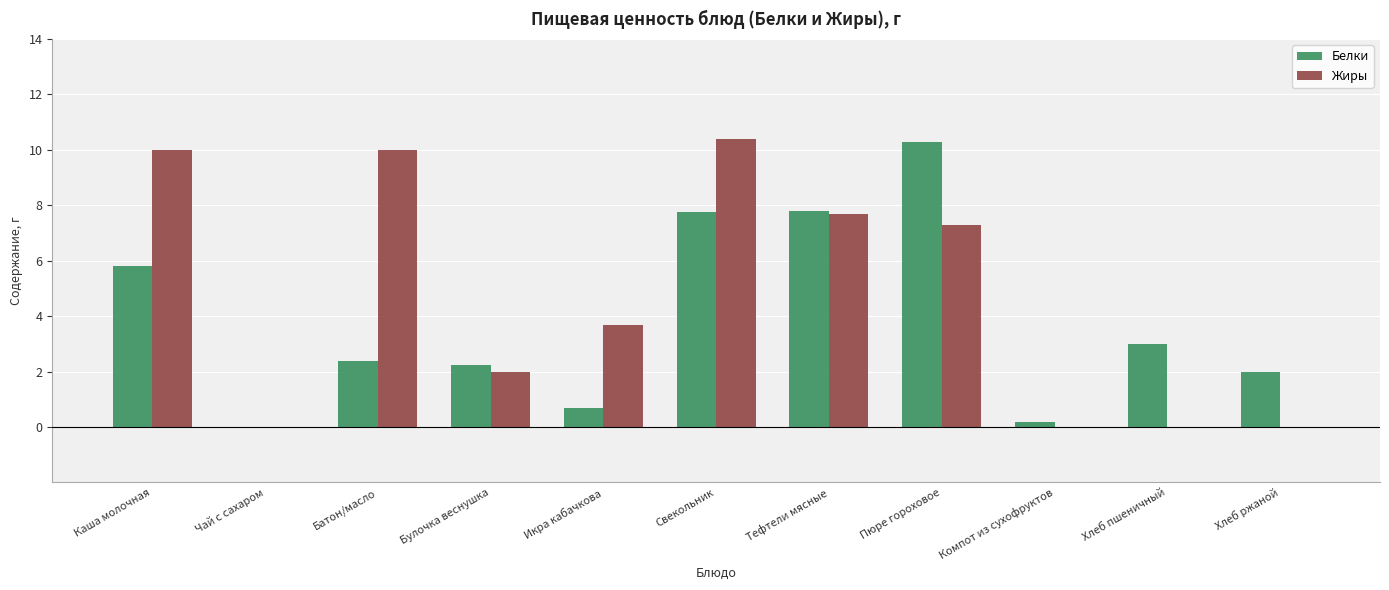

At which label does Белки reach its peak?

Пюре гороховое